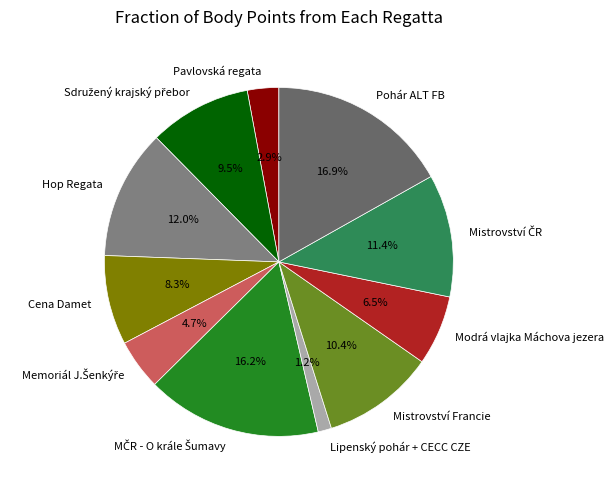

What percentage is NOT represented by Lipenský pohár + CECC CZE?

98.8%